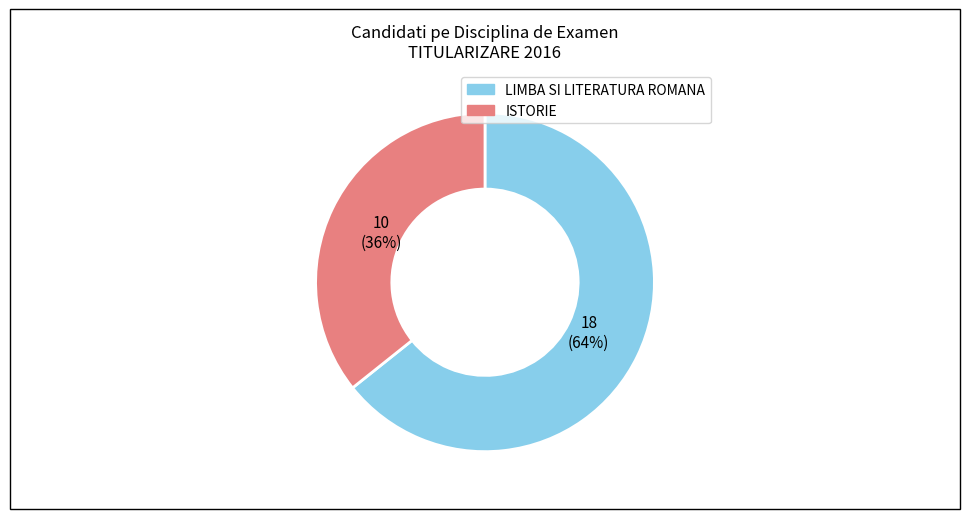

Is the sum of LIMBA SI LITERATURA ROMANA and ISTORIE greater than half?

Yes